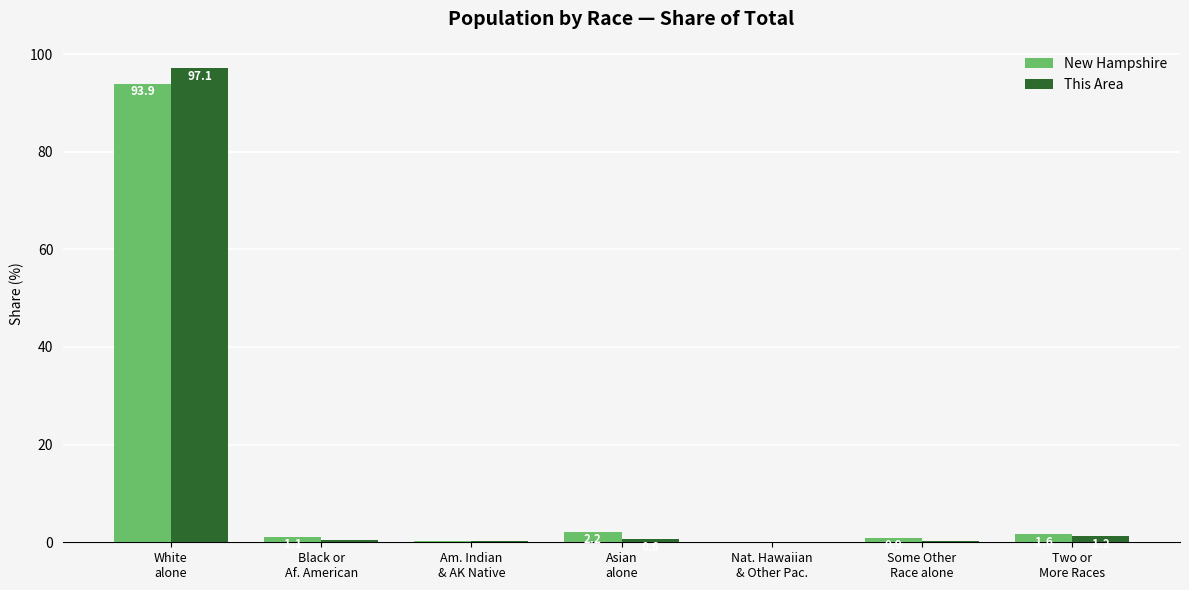

What is the highest value of the New Hampshire series?

93.9